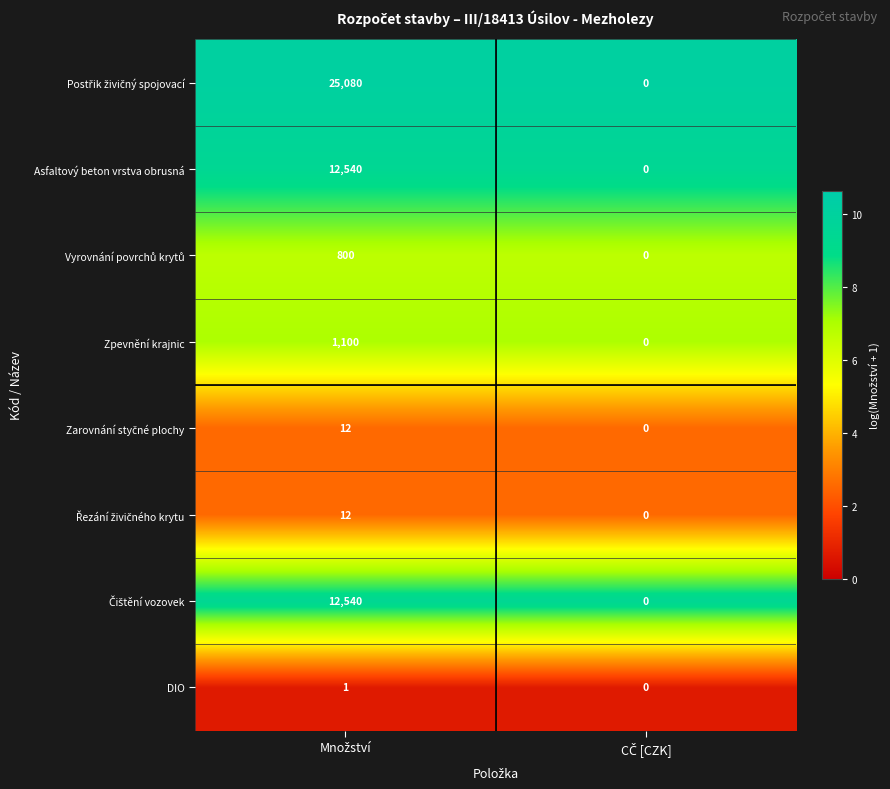

What is the maximum value for Zpevnění krajnic?

1100